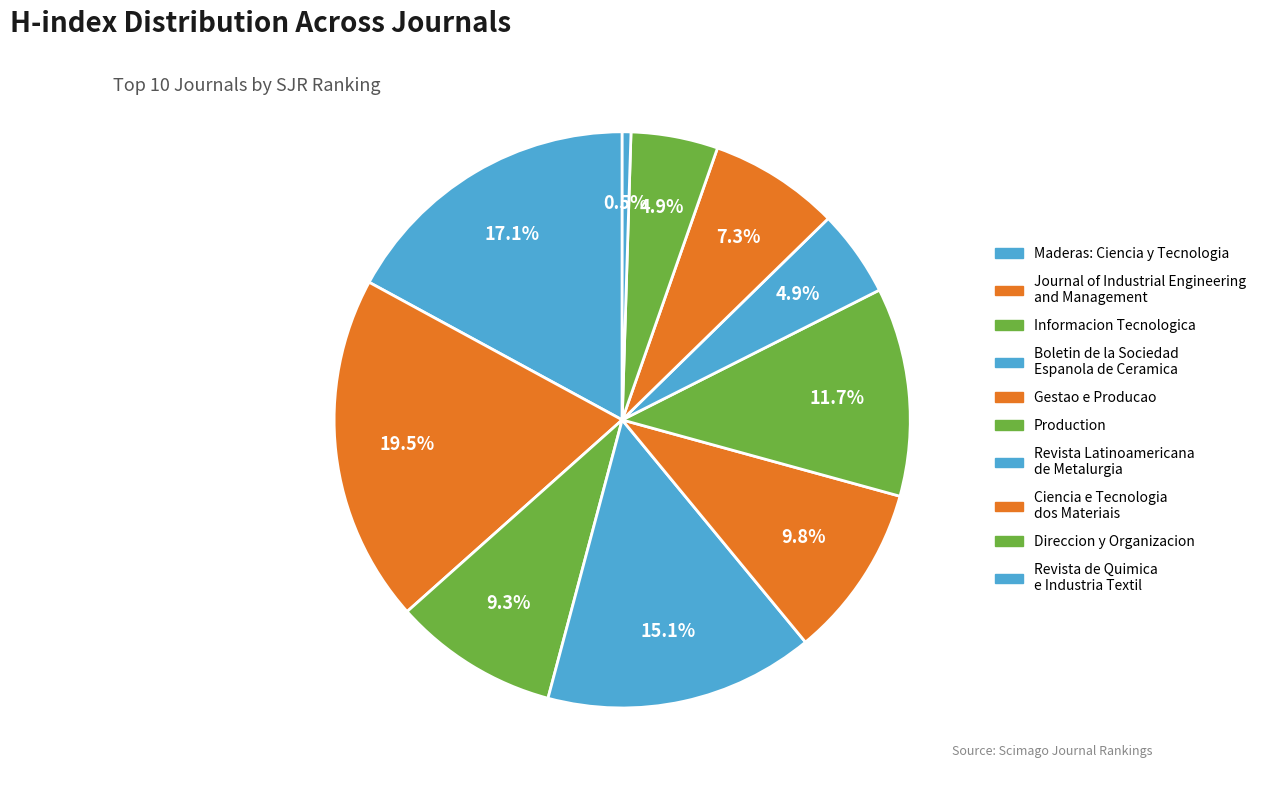

Rank the categories by value from highest to lowest.

Journal of Industrial Engineering and Management, Maderas: Ciencia y Tecnologia, Boletin de la Sociedad Espanola de Ceramica, Production, Gestao e Producao, Informacion Tecnologica, Ciencia e Tecnologia dos Materiais, Revista Latinoamericana de Metalurgia, Direccion y Organizacion, Revista de Quimica e Industria Textil